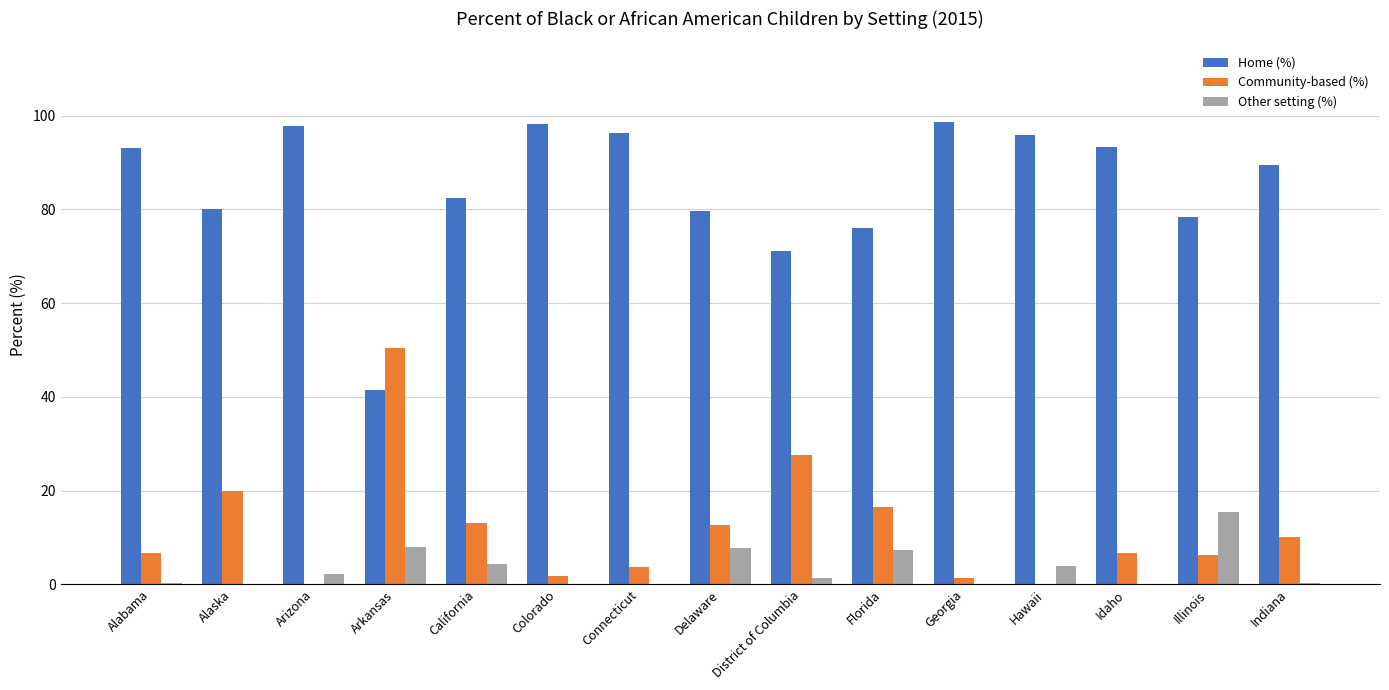

Which series has the largest total across all categories?

Home (%)